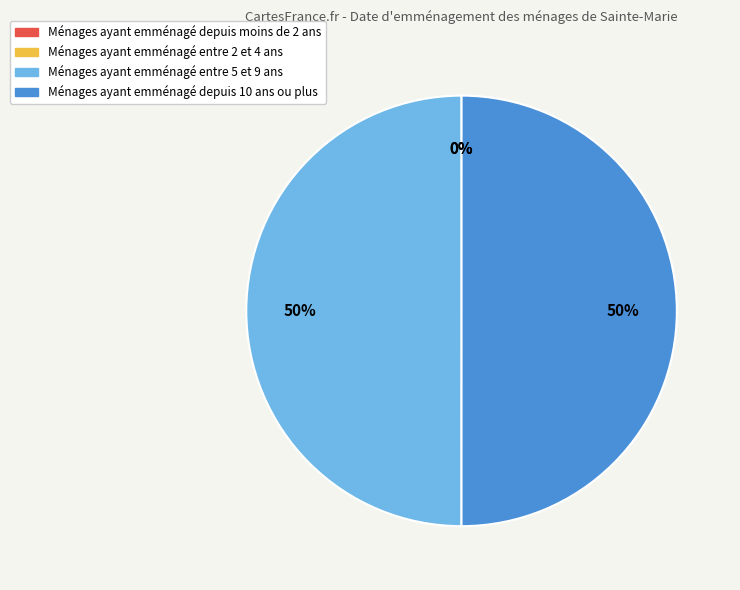

To the nearest percent, what is the average slice percentage?

25%